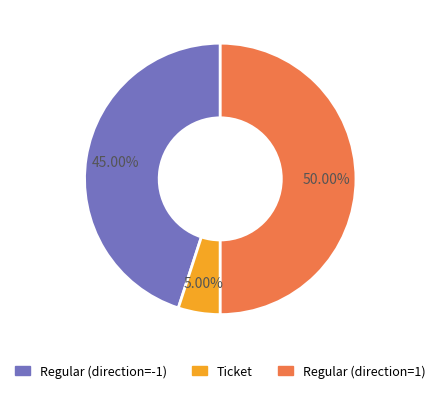

Rank the categories by value from highest to lowest.

Regular (direction=1), Regular (direction=-1), Ticket